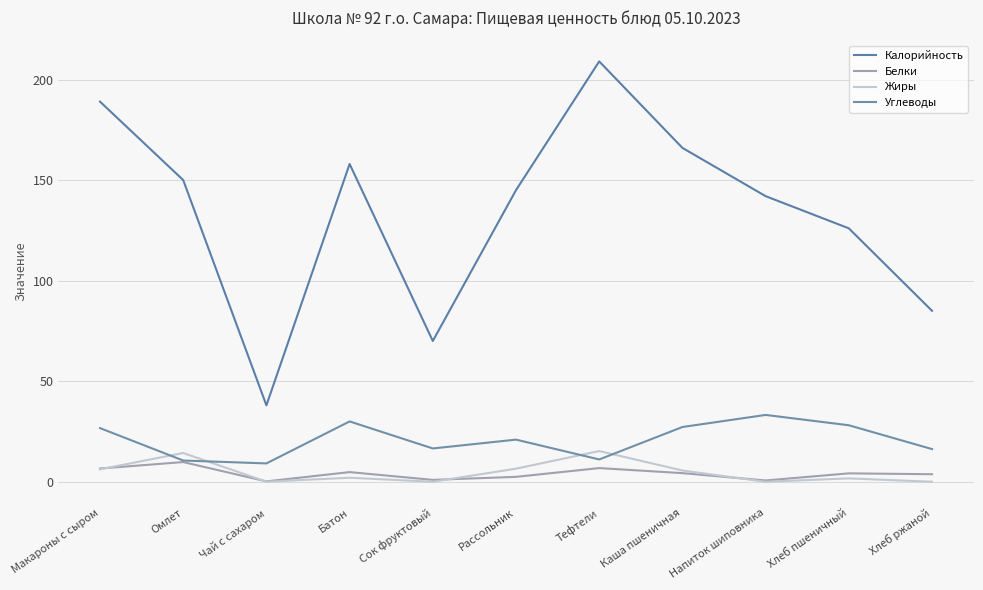

What is the difference between the maximum and minimum values in the Калорийность series?

171.0